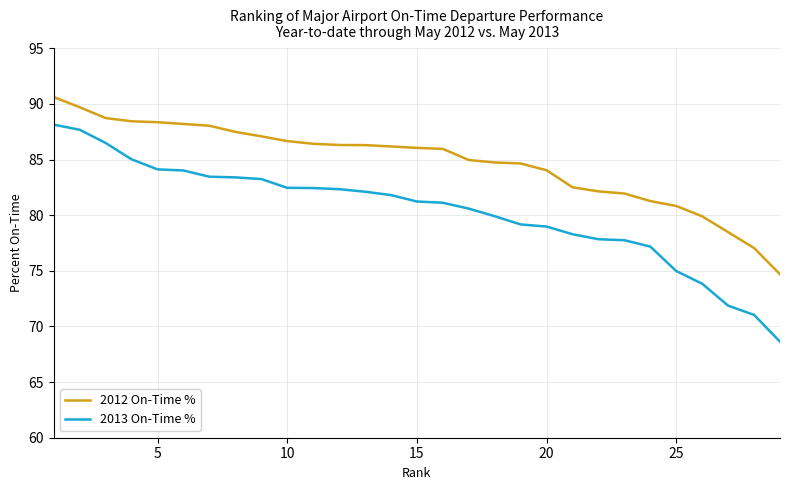

Which series has the largest total across all categories?

2012 On-Time %